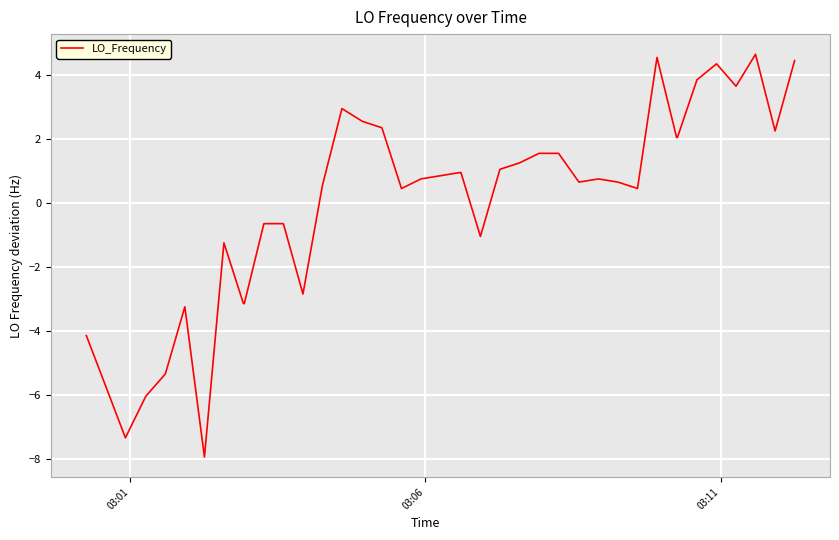

What is the smallest value displayed?

-7.9